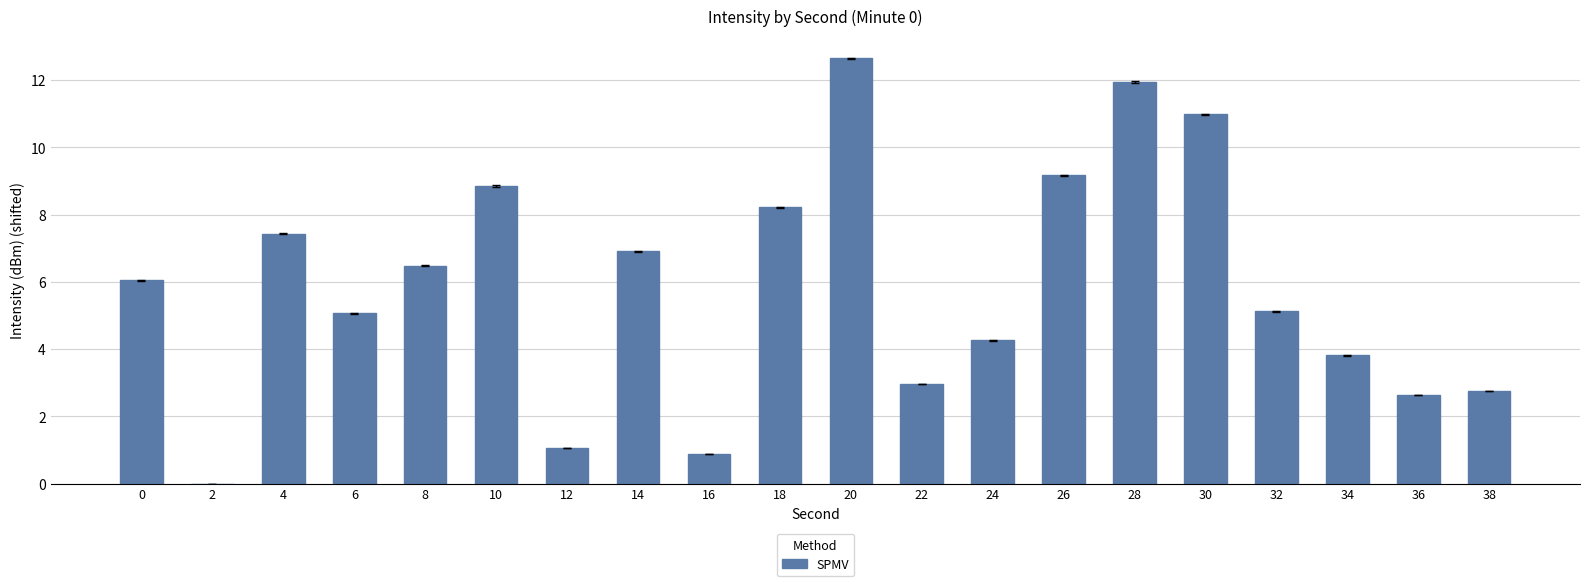

Are the bars horizontal?

No